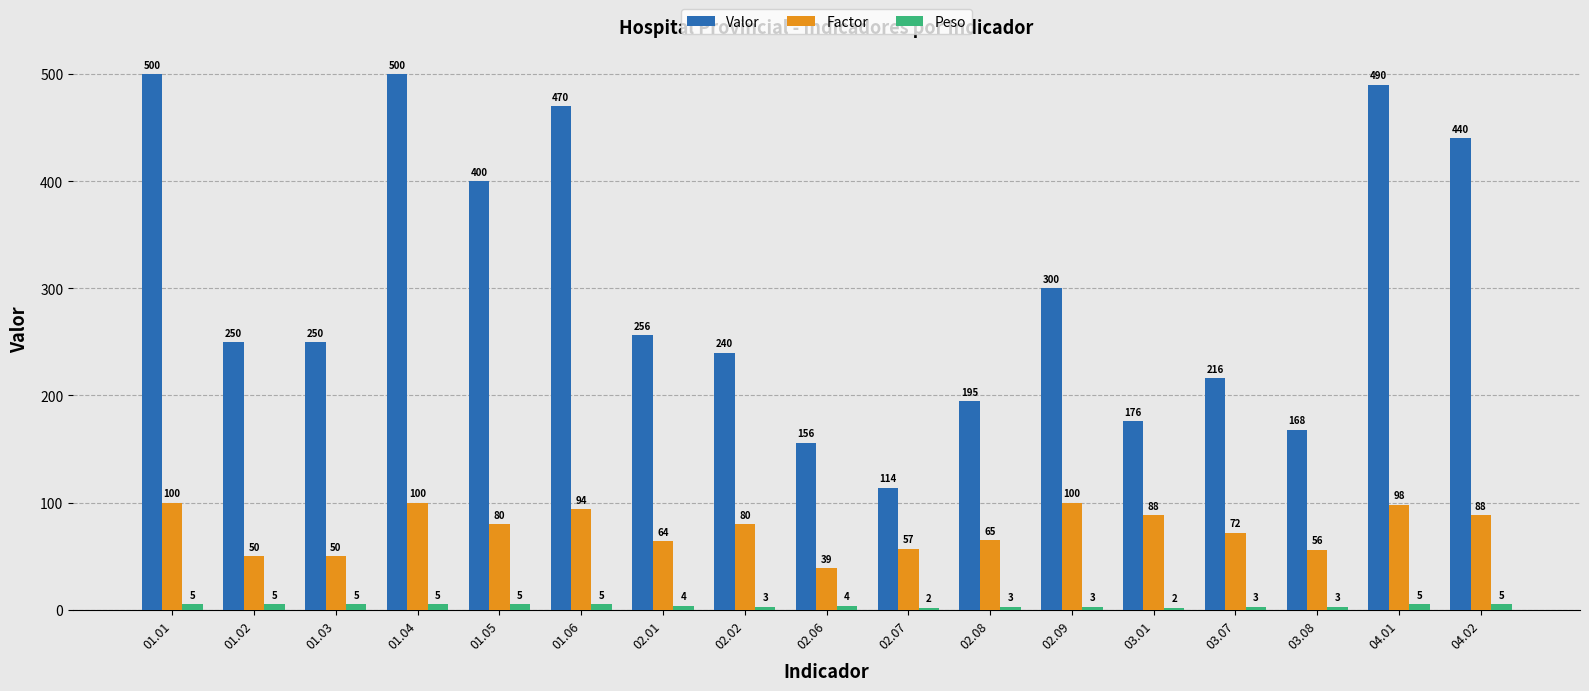

At which label is Valor closest to 307?

02.09